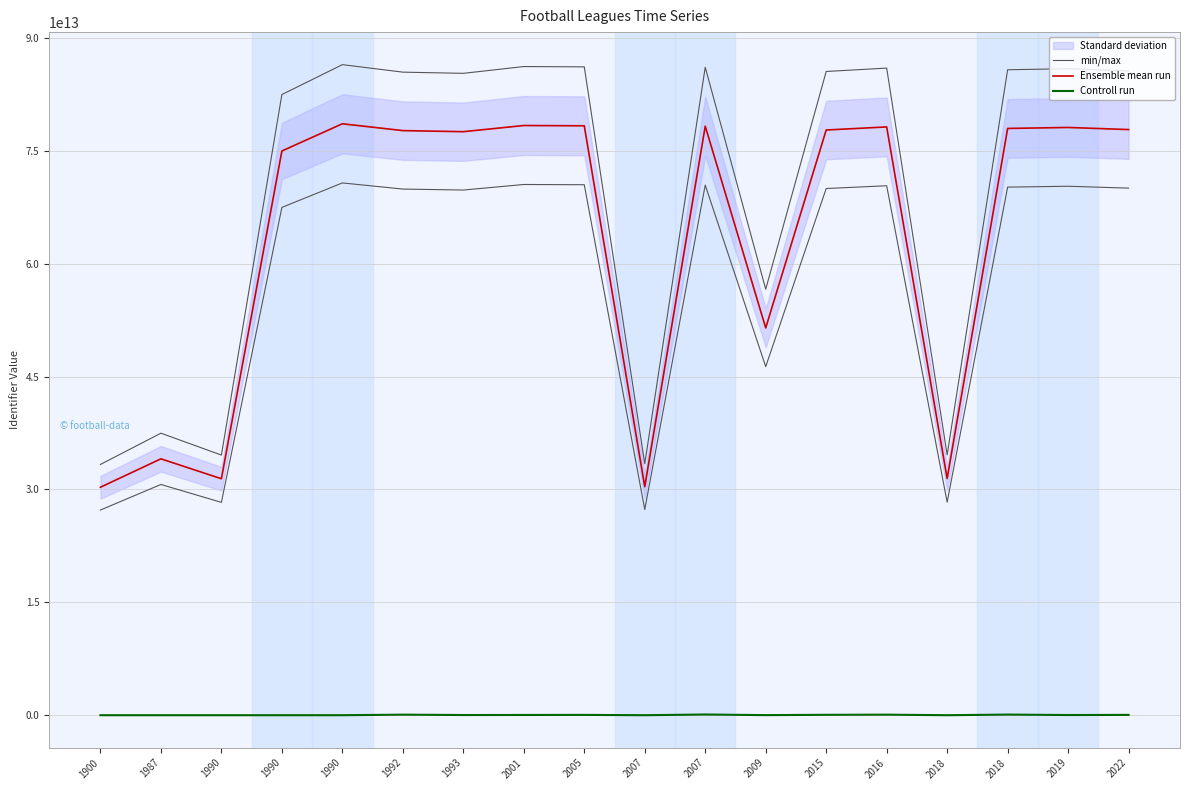

Count the number of categories in the chart.

18